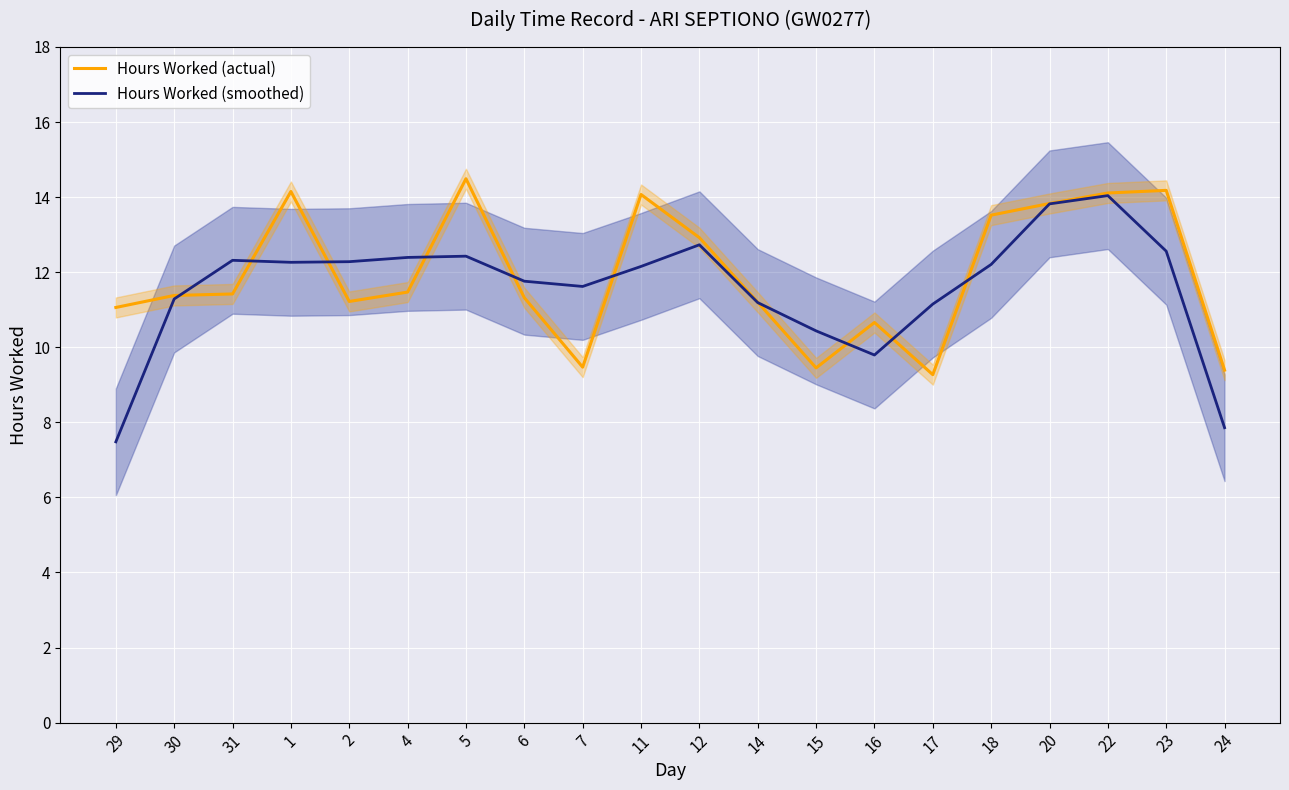

What is the sum of all Hours Worked (actual) values?

238.6